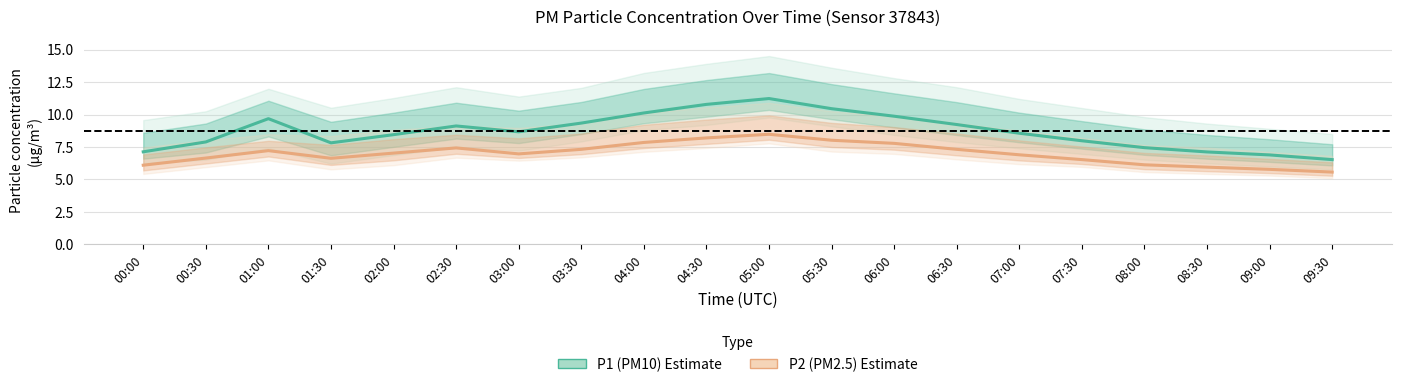

Reading left to right, what are all the values shown in this chart?

P1 (PM10): 00:00=7.1	00:30=7.9	01:00=9.7	01:30=7.8	02:00=8.4	02:30=9.1	03:00=8.7	03:30=9.3	04:00=10.1	04:30=10.8	05:00=11.2	05:30=10.4	06:00=9.9	06:30=9.2	07:00=8.6	07:30=8.0	08:00=7.5	08:30=7.1	09:00=6.9	09:30=6.5
P2 (PM2.5): 00:00=6.1	00:30=6.7	01:00=7.2	01:30=6.6	02:00=7.0	02:30=7.4	03:00=7.0	03:30=7.3	04:00=7.8	04:30=8.2	05:00=8.5	05:30=8.0	06:00=7.8	06:30=7.3	07:00=6.9	07:30=6.5	08:00=6.1	08:30=6.0	09:00=5.8	09:30=5.6